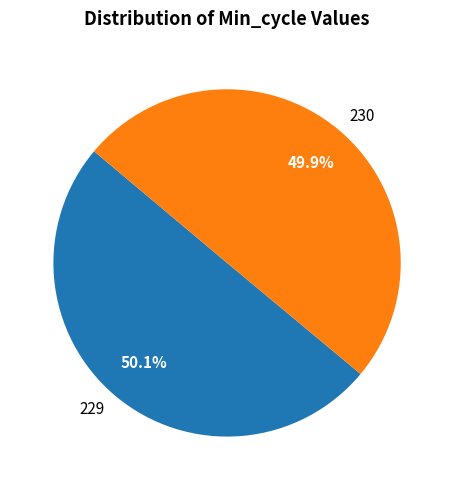

What percentage do 229 and 230 together represent?

100.0%